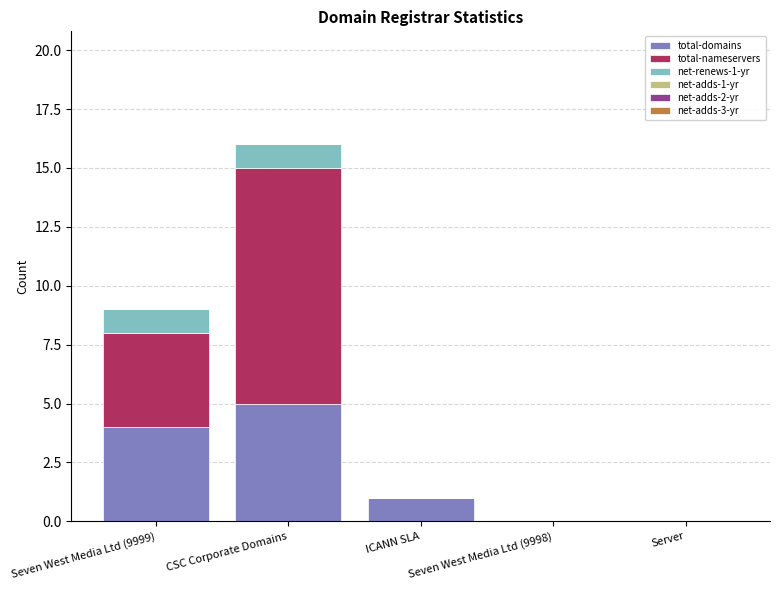

At which label is total-domains closest to 2?

ICANN SLA